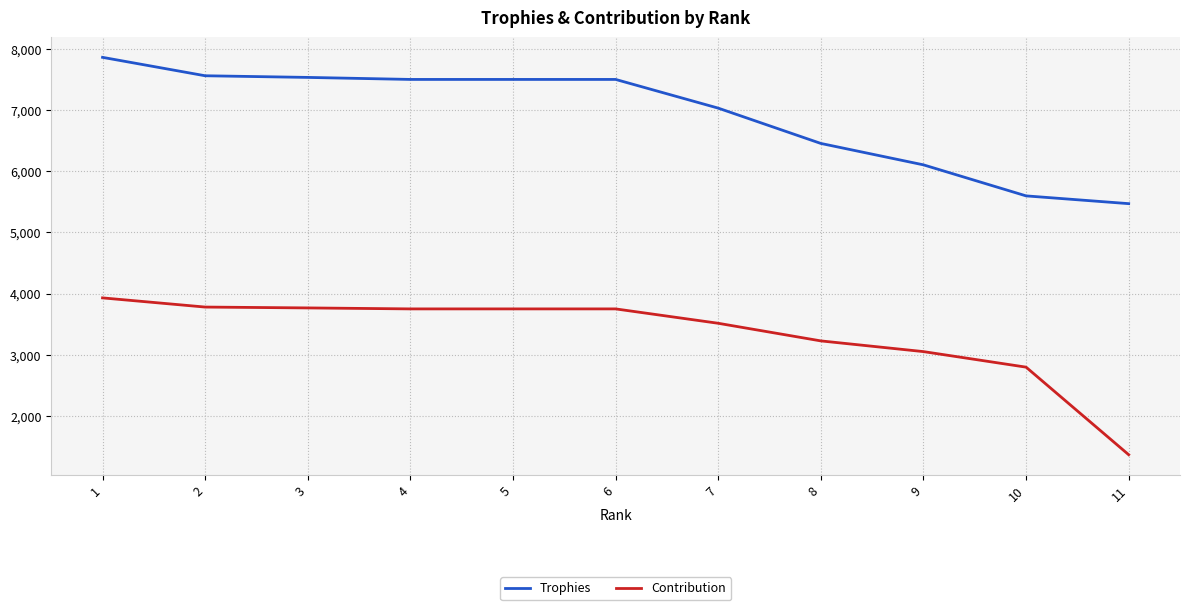

What is the difference between the second highest and minimum values in the Trophies series?

2090